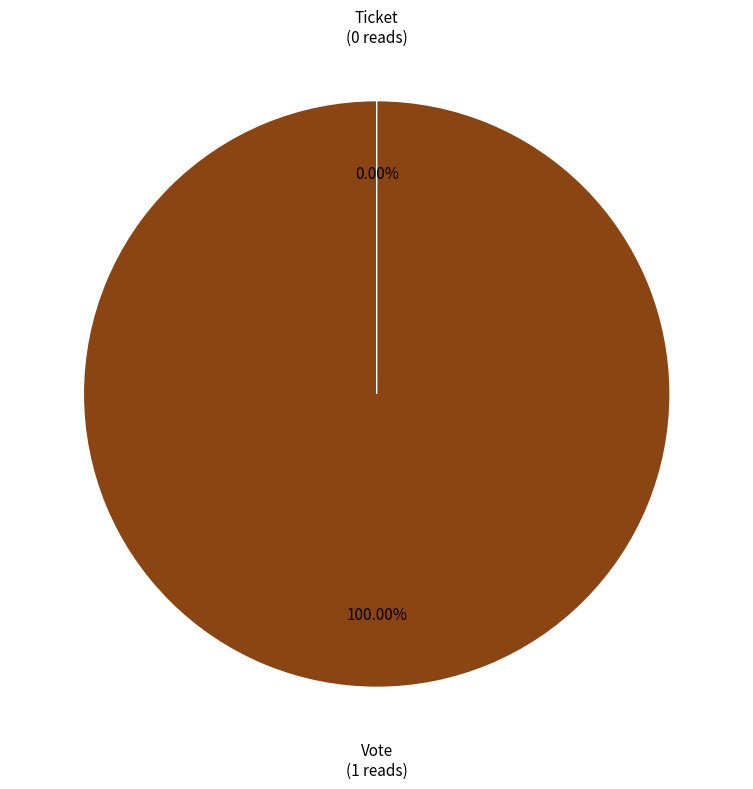

How many slices are in this pie chart?

2